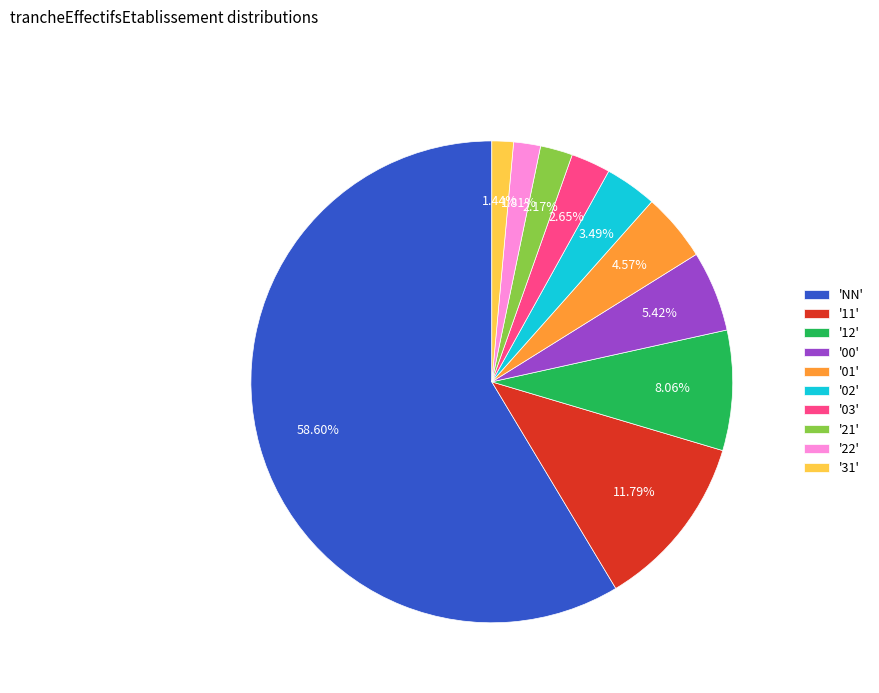

Which category has the biggest portion of the pie?

'NN'